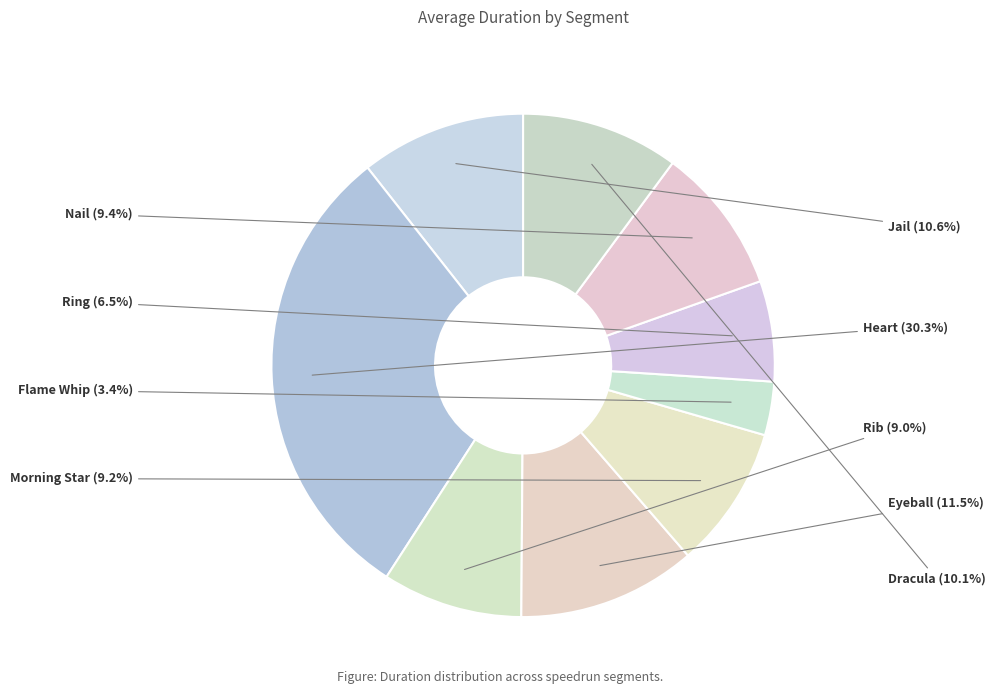

Is it true that Dracula is 10% of the pie?

True